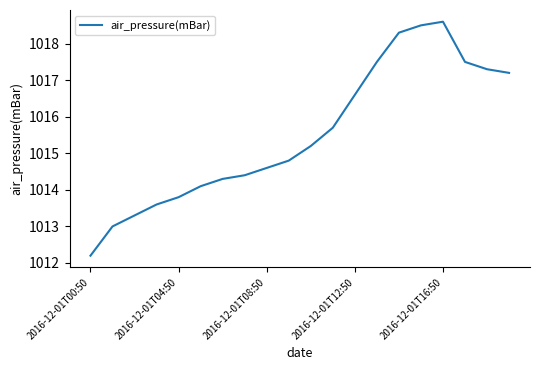

What is the smallest value displayed?

1012.2